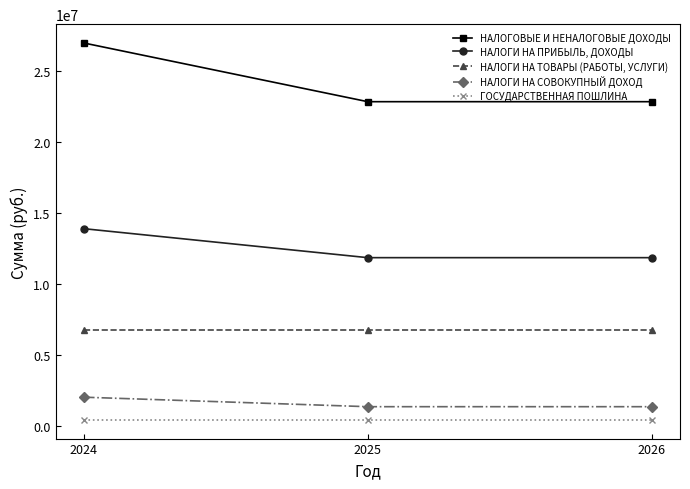

Reading left to right, what are all the values shown in this chart?

НАЛОГОВЫЕ И НЕНАЛОГОВЫЕ ДОХОДЫ: 2024=26966144	2025=22829500	2026=22829500
НАЛОГИ НА ПРИБЫЛЬ, ДОХОДЫ: 2024=13877644	2025=11835100	2026=11835100
НАЛОГИ НА ТОВАРЫ (РАБОТЫ, УСЛУГИ): 2024=6766500	2025=6766500	2026=6766500
НАЛОГИ НА СОВОКУПНЫЙ ДОХОД: 2024=2000000	2025=1330000	2026=1330000
ГОСУДАРСТВЕННАЯ ПОШЛИНА: 2024=410000	2025=410000	2026=410000